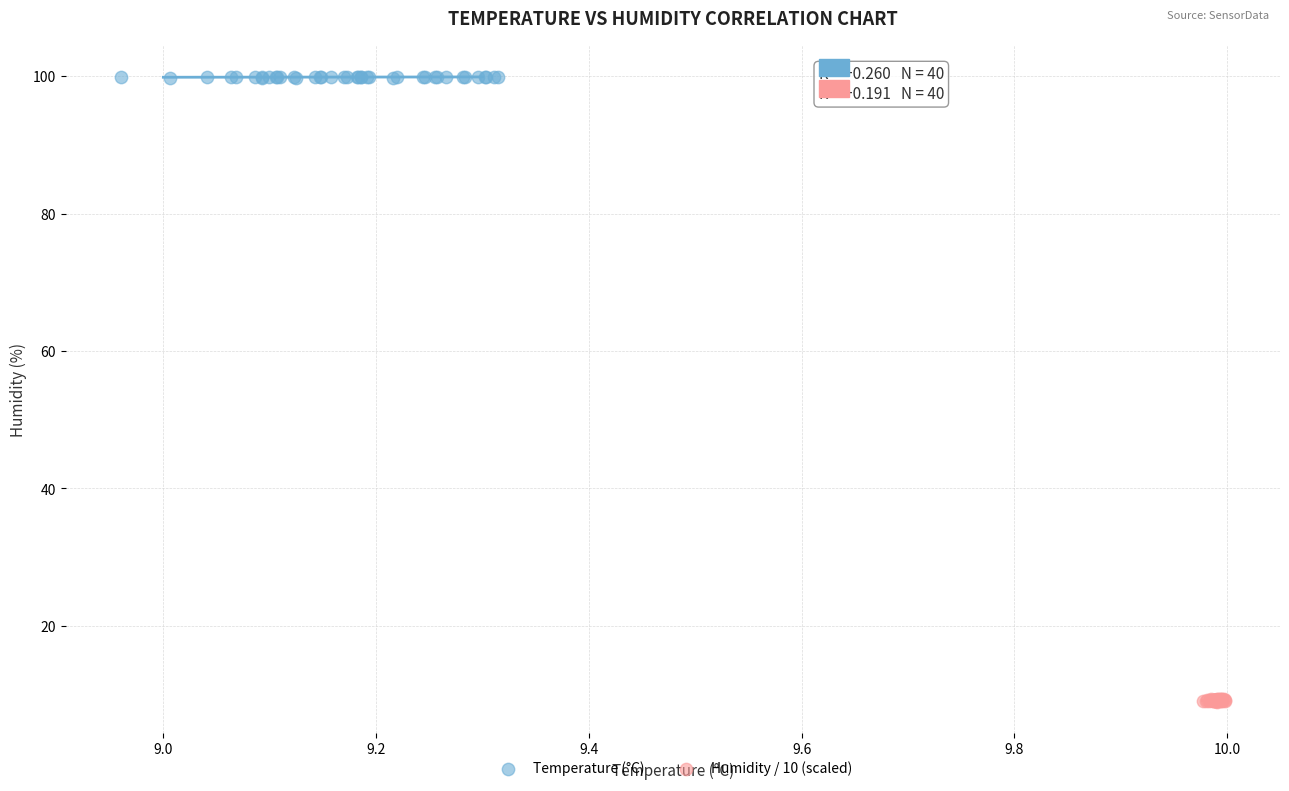

Which series reaches the maximum Y coordinate?

Temperature (°C)